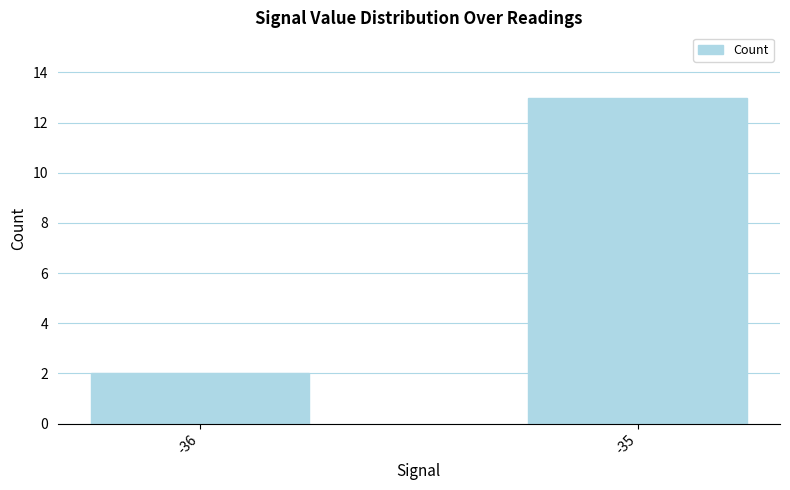

Rank the categories by value from highest to lowest.

-35, -36